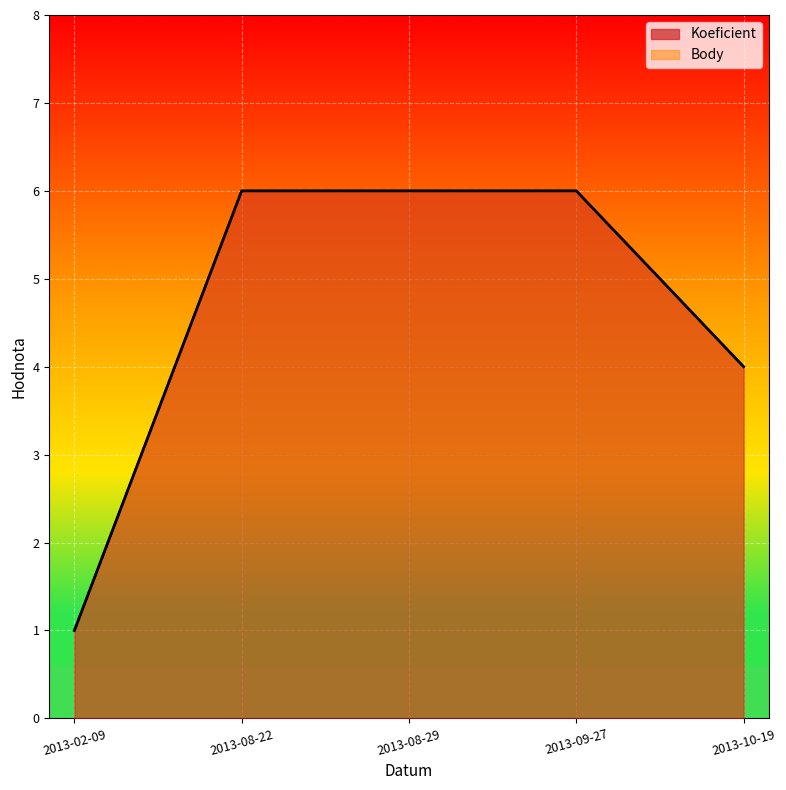

Does the chart display data point markers on the line(s)?

No